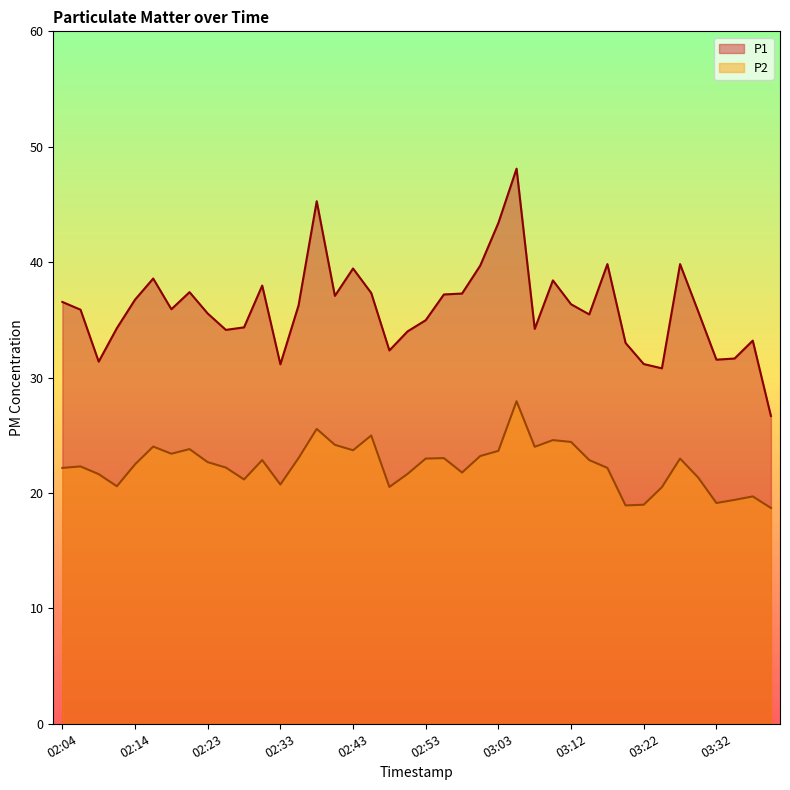

The value of P2 at 03:37 is 19.7. True or false?

True